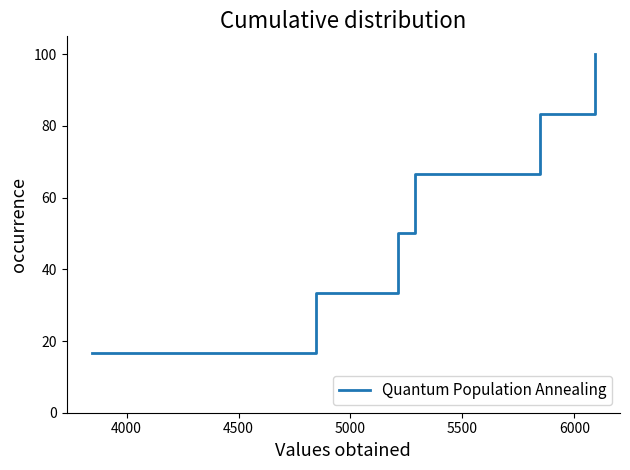

Does the chart have visible grid lines?

No